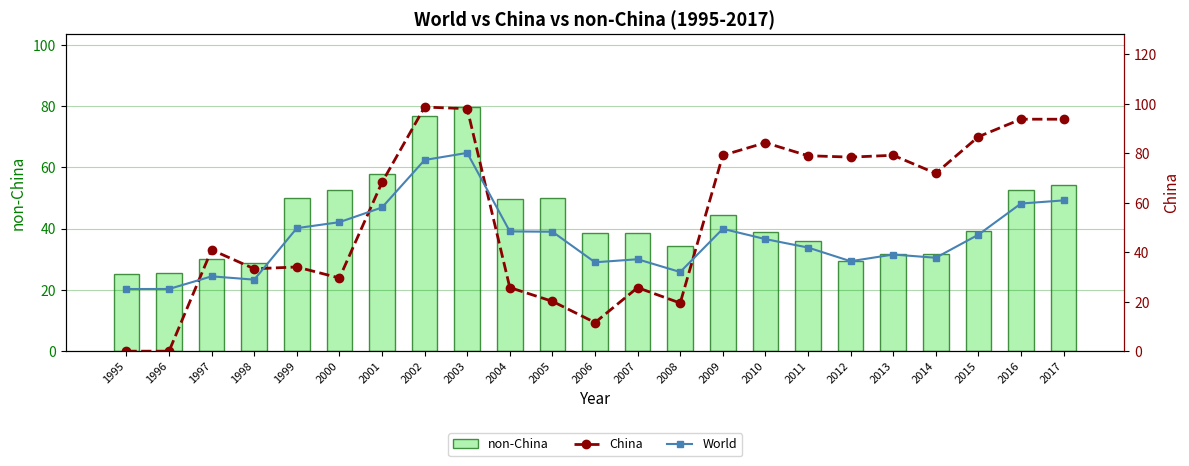

Read the non-China value at 2011.

36.0